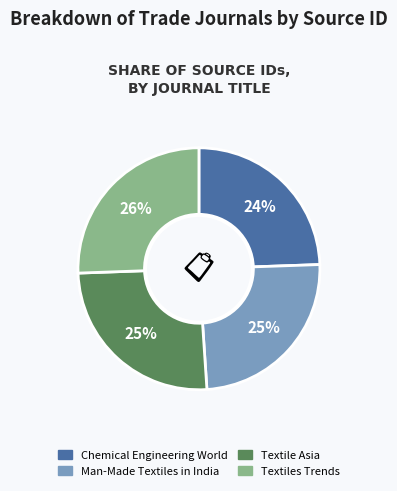

What percentage is the Chemical Engineering World slice, to the nearest percent?

24%